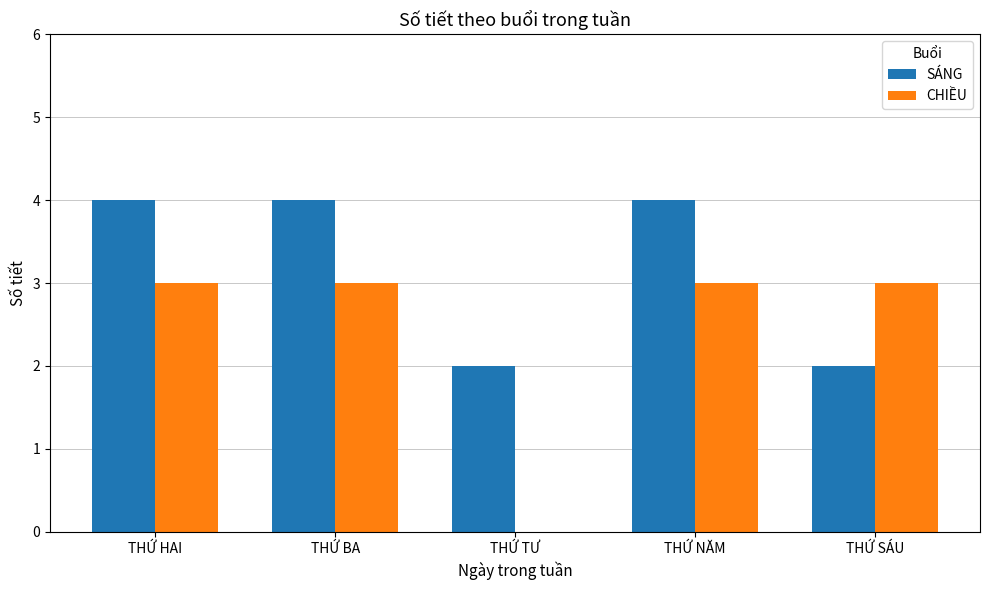

What is the average value of the CHIỀU series?

2